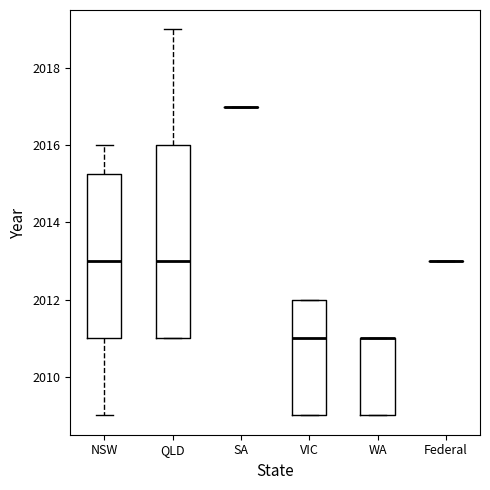

Reading left to right, transcribe this box plot: for each box, give where its median line is, the range the box spans, and where its two whiskers end, as read against the y-axis. The values are not printed on the chart, so give them approximately, as read against the axis.

NSW: median 2013.0, box 2011.0 to 2015.2, whiskers 2009.0 to 2016.0
QLD: median 2013.0, box 2011.0 to 2016.0, whiskers 2011.0 to 2019.0
SA: box collapsed to a line at 2017.0, whiskers 2017.0 to 2017.0
VIC: median 2011.0, box 2009.0 to 2012.0, whiskers 2009.0 to 2012.0
WA: median 2011.0 (drawn on the box's upper edge), box 2009.0 to 2011.0, whiskers 2009.0 to 2011.0
Federal: box collapsed to a line at 2013.0, whiskers 2013.0 to 2013.0